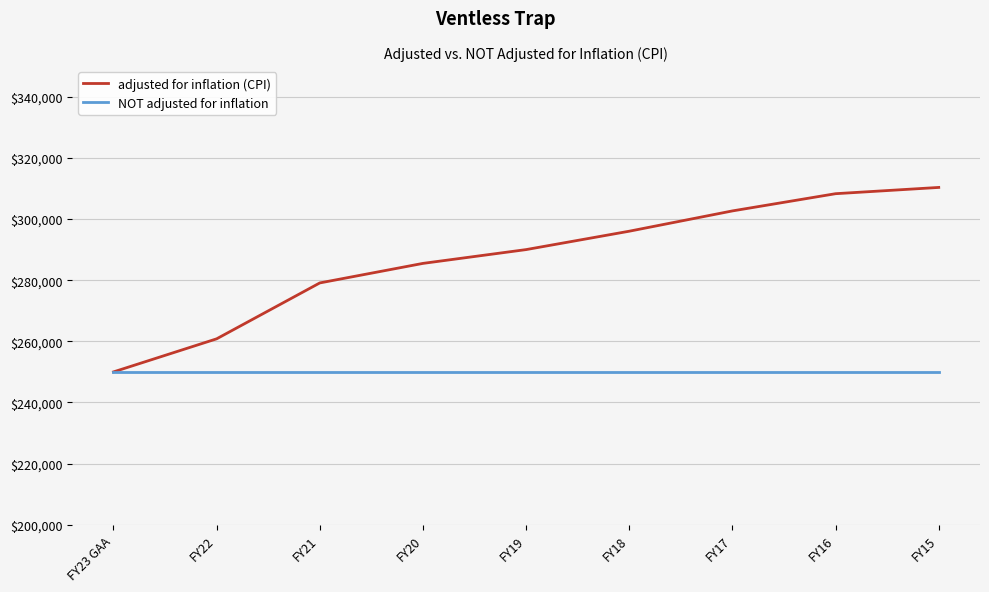

What is the sum of the adjusted for inflation (CPI) values at FY21 and FY18?

575100